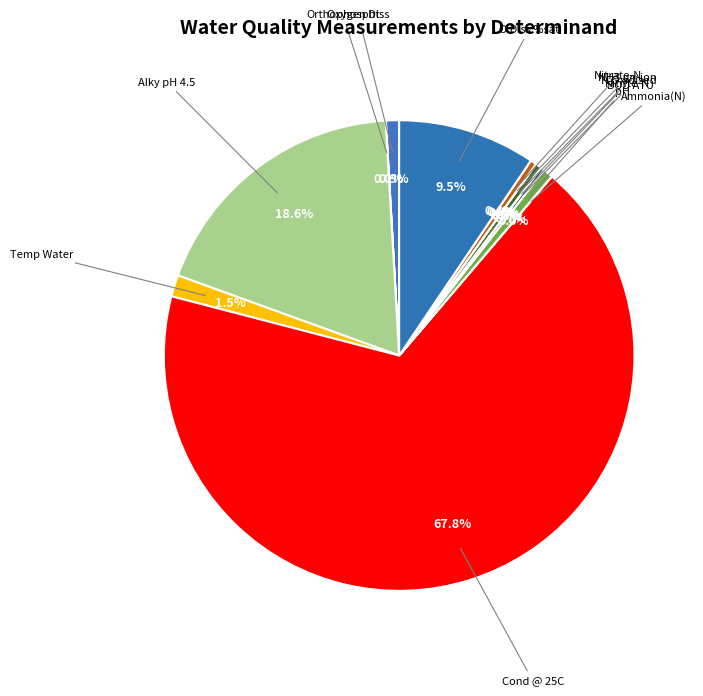

Which slice is the smallest?

NH3 un-ion